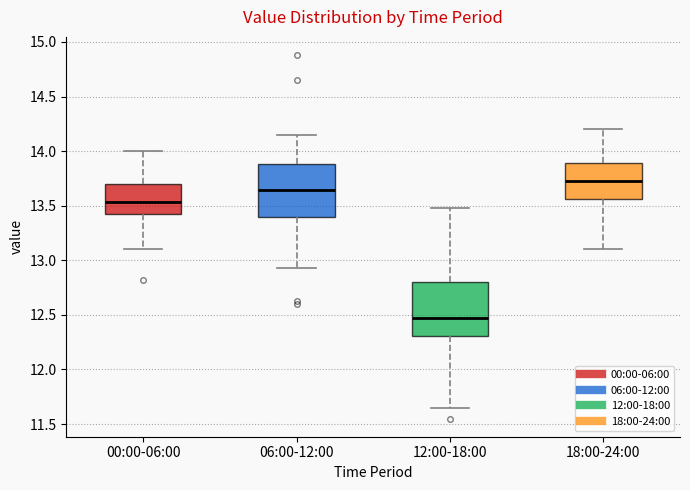

Reading left to right, transcribe this box plot: for each box, give where its median line is, the range the box spans, and where its two whiskers end, as read against the y-axis. The values are not printed on the chart, so give them approximately, as read against the axis.

00:00-06:00: median 13.55, box 13.40 to 13.70, whiskers 13.10 to 14.00
06:00-12:00: median 13.65, box 13.40 to 13.90, whiskers 12.95 to 14.15
12:00-18:00: median 12.50, box 12.30 to 12.80, whiskers 11.65 to 13.50
18:00-24:00: median 13.75, box 13.55 to 13.90, whiskers 13.10 to 14.20